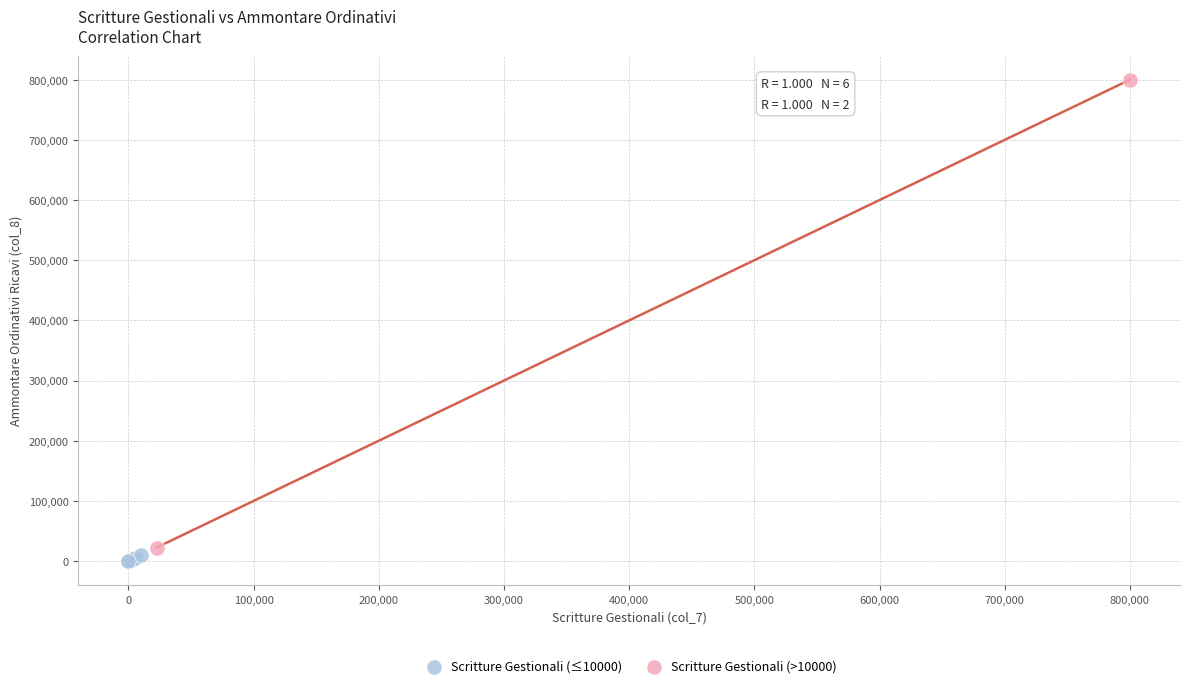

What are all the series names shown in the legend?

Scritture Gestionali (≤10000), Scritture Gestionali (>10000)